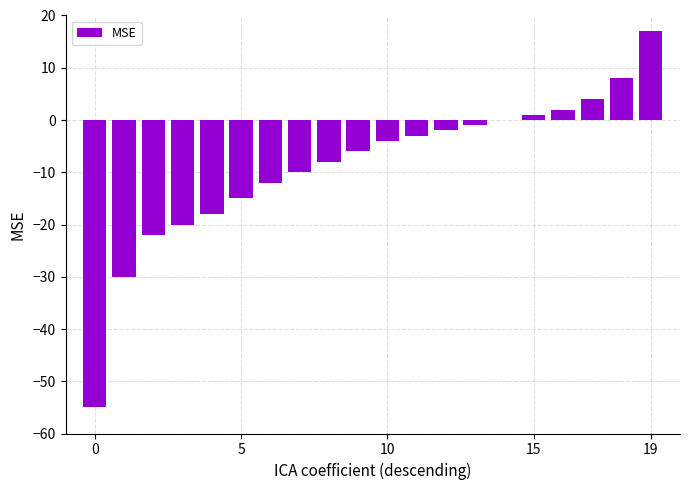

How many distinct data groups are displayed?

1